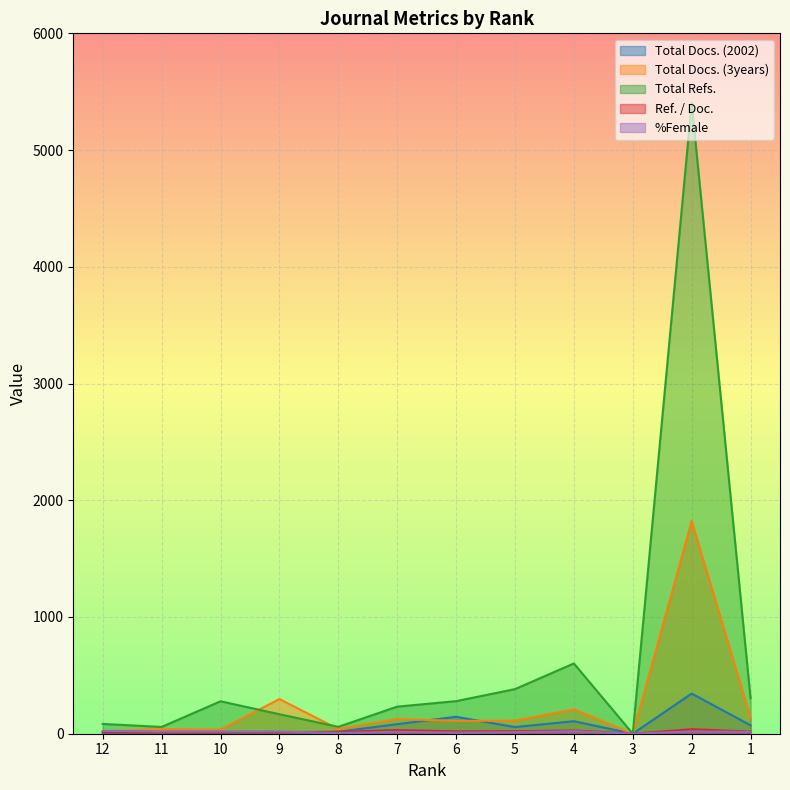

Count the number of data series in this chart.

5